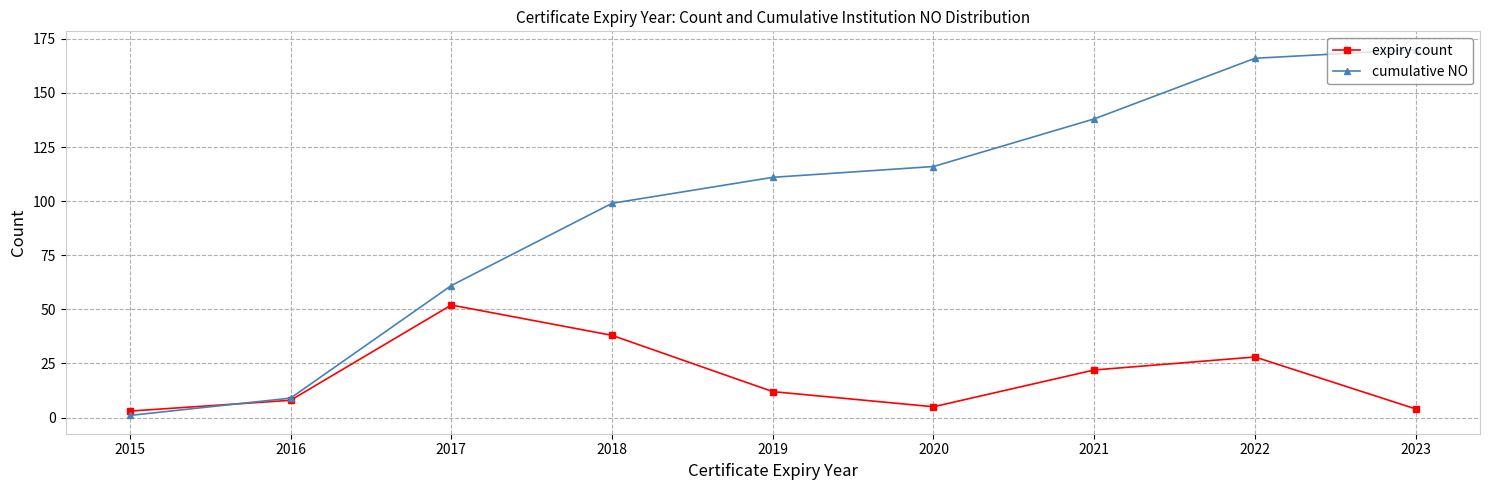

True or false: cumulative NO has a value of 1 at 2015.

True